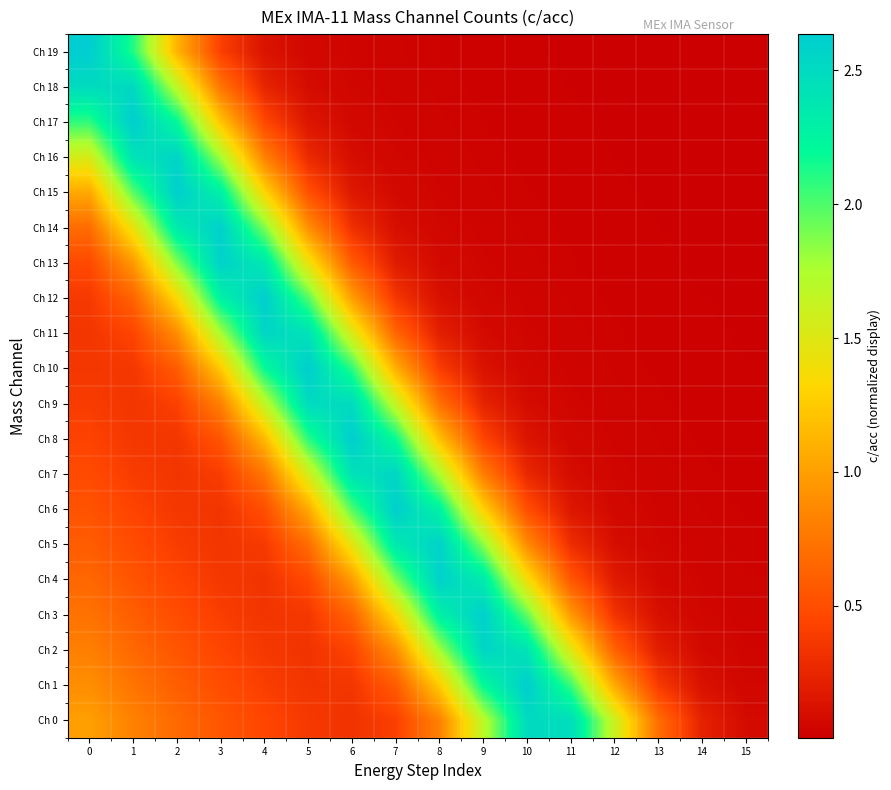

At which category is the sum across all series the highest?

2